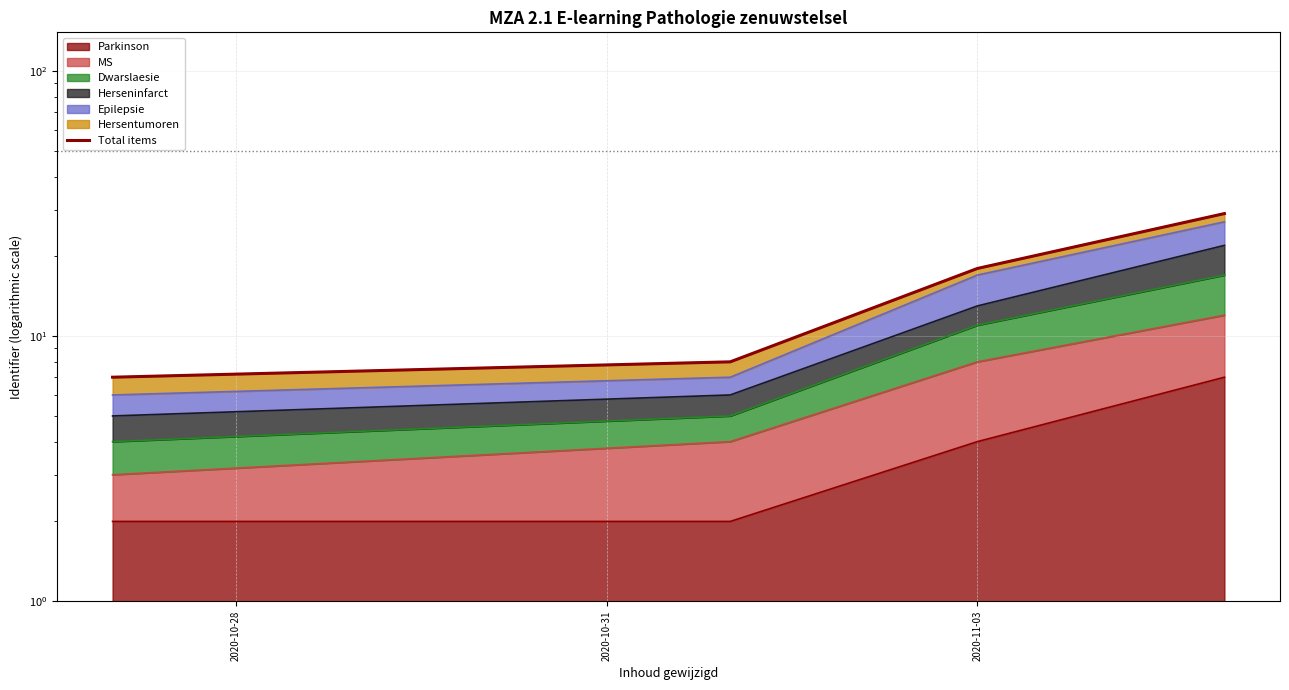

What is the maximum value shown in the chart?

29